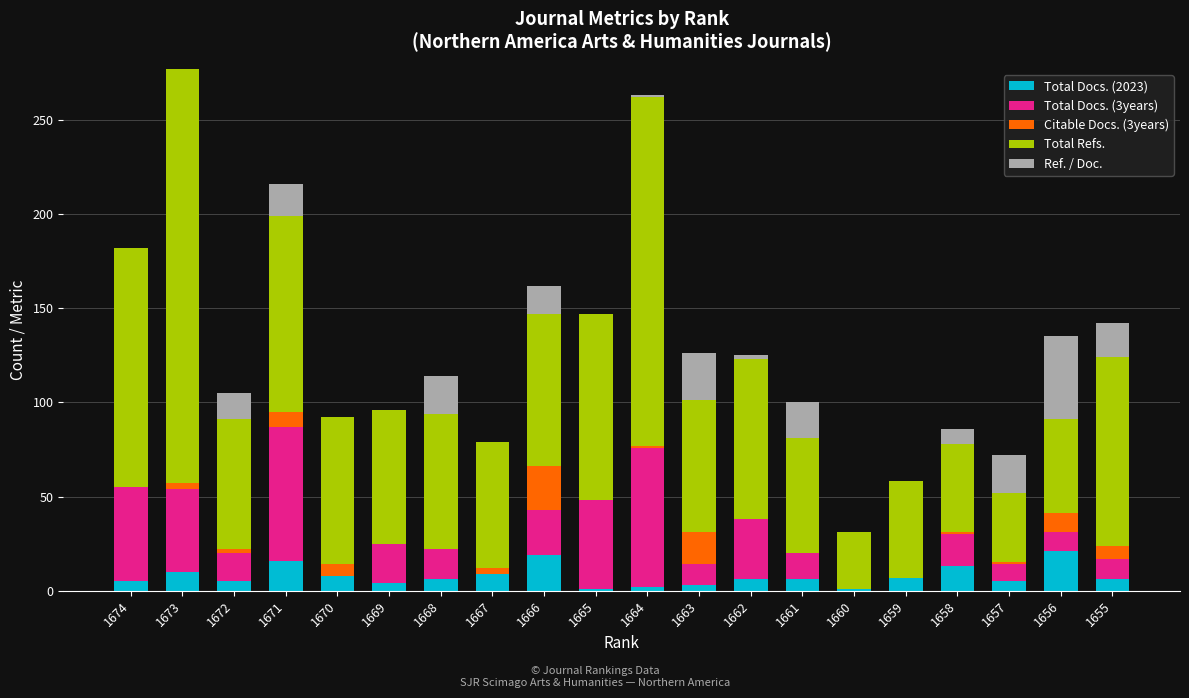

What are all the series names shown in the legend?

Total Docs. (2023), Total Docs. (3years), Citable Docs. (3years), Total Refs., Ref. / Doc.